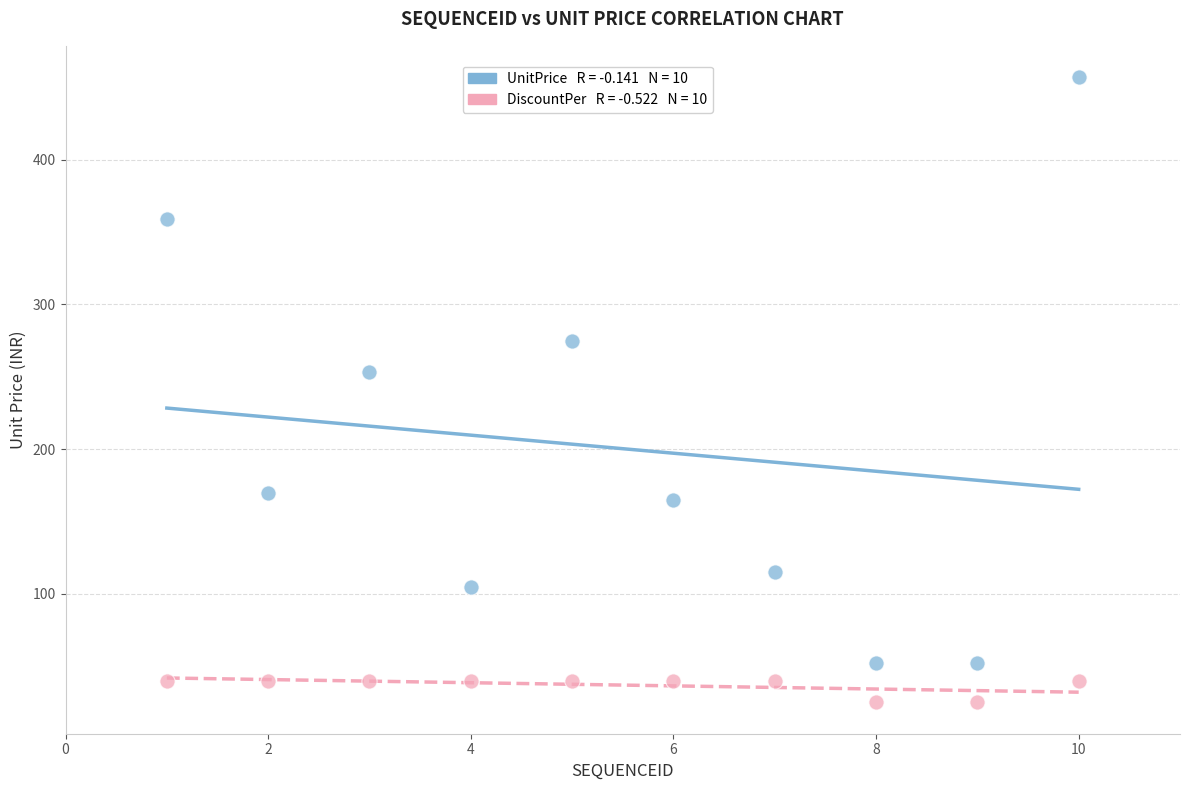

Across all data points, what is the range of Y values (max minus min)?

432